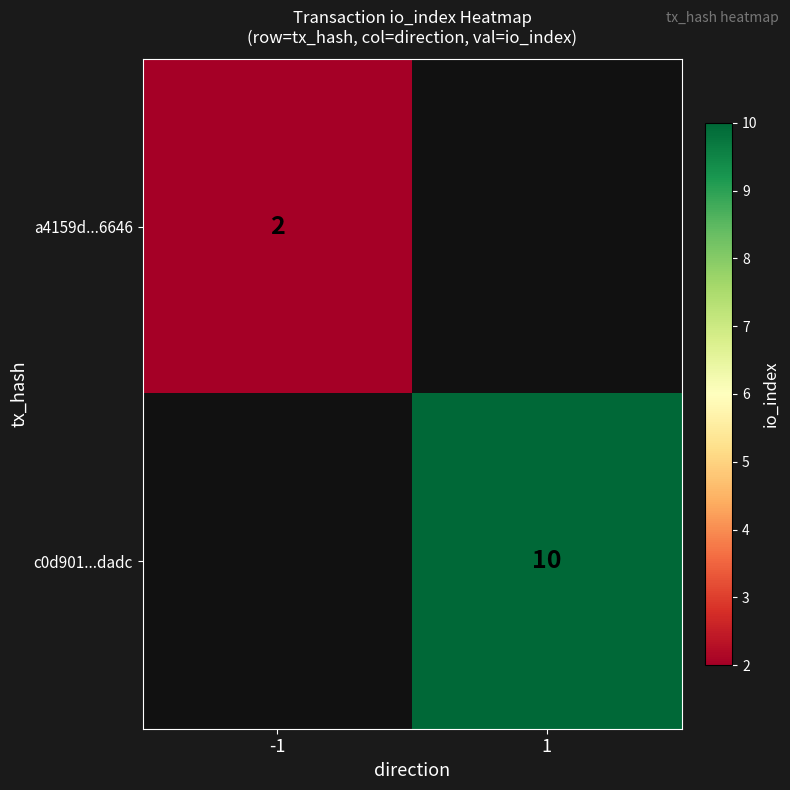

Is the value of a4159d...6646 at -1 greater than the value of c0d901...dadc at 1?

No